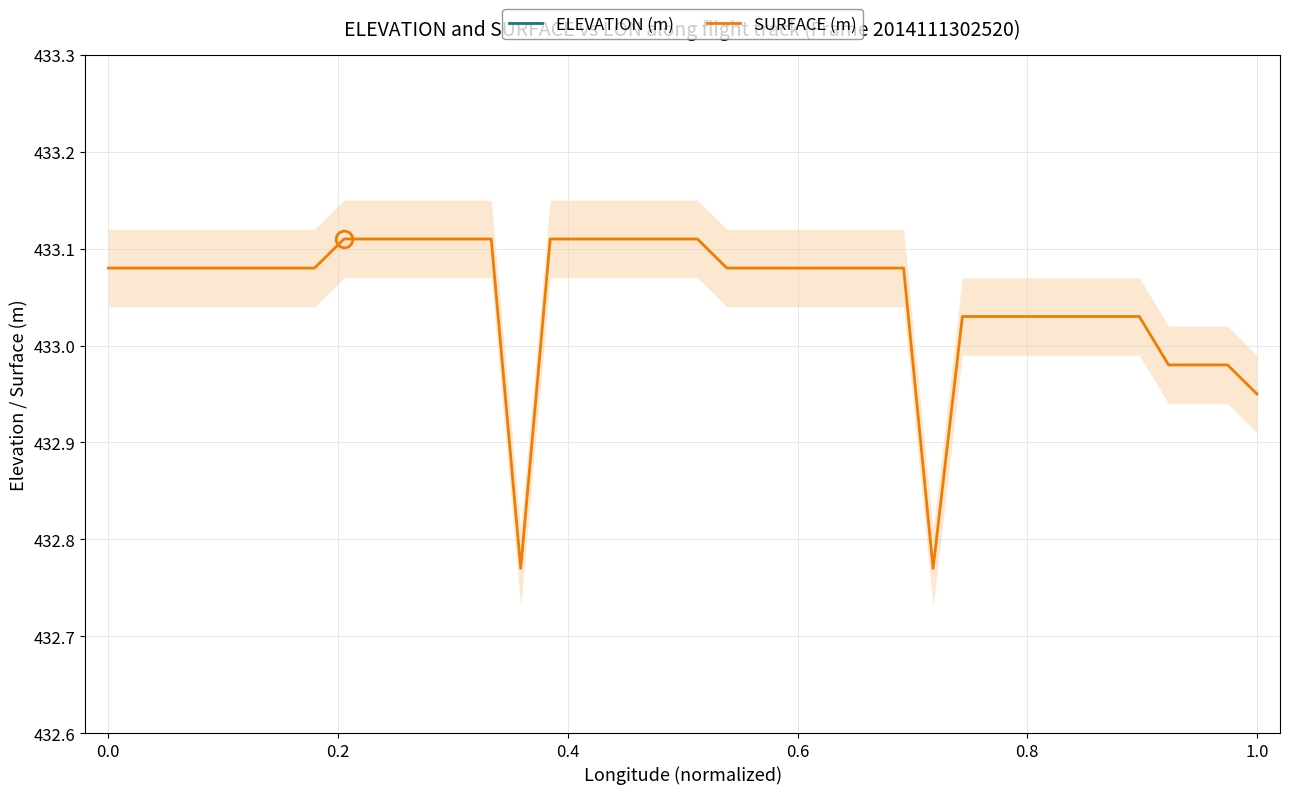

List the series in order of their overall mean, lowest first.

ELEVATION (m), SURFACE (m)